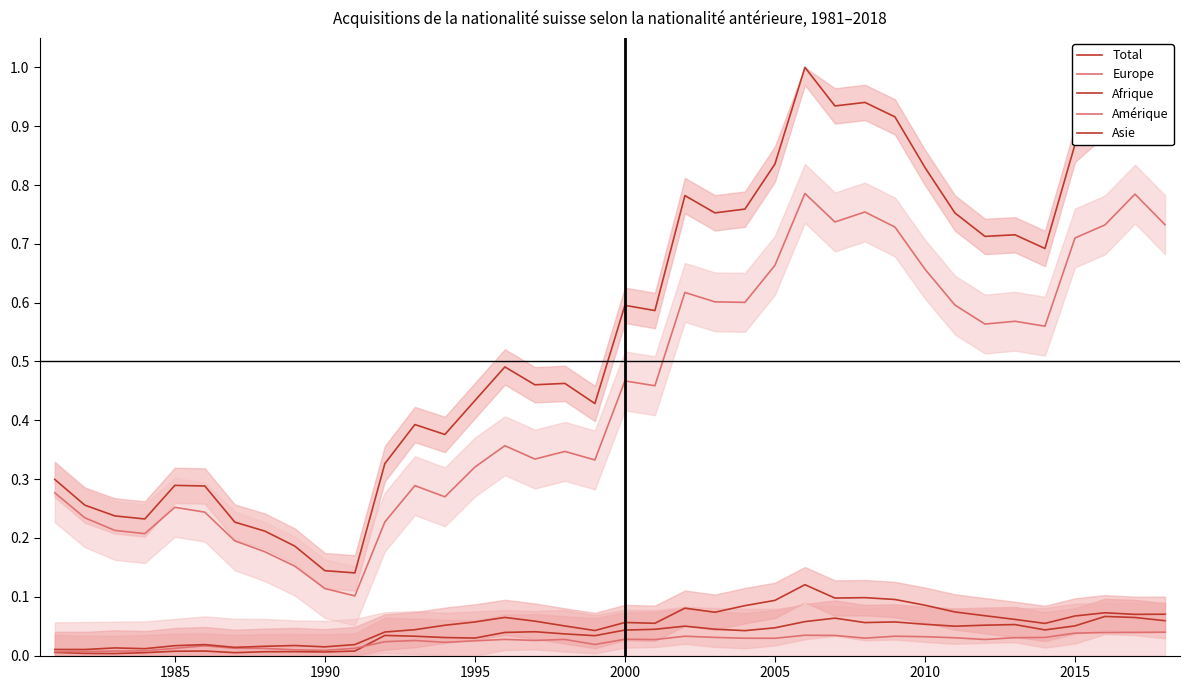

At how many categories does at least one series exceed 0?

38